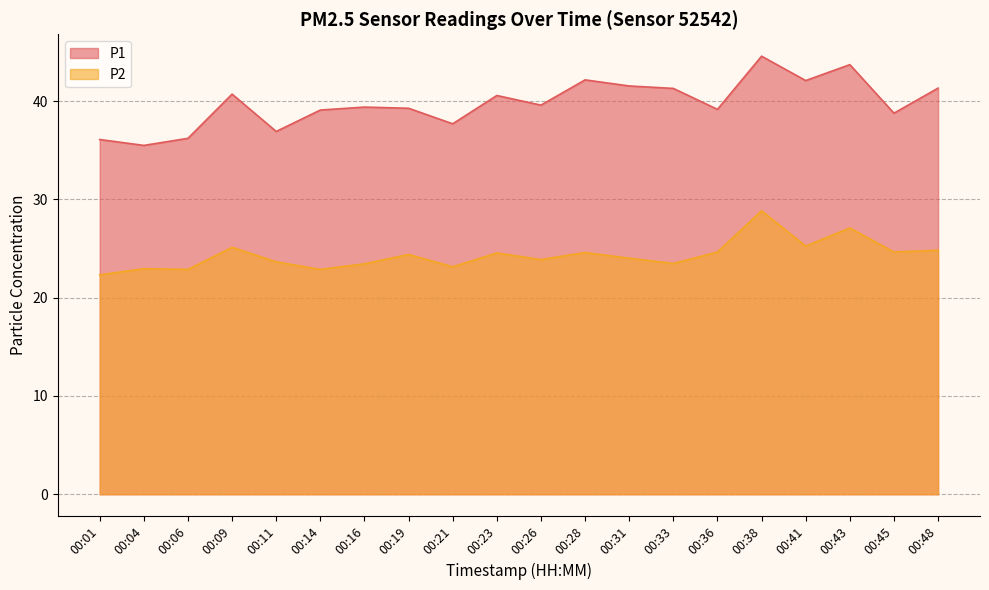

What are all the series names shown in the legend?

P1, P2